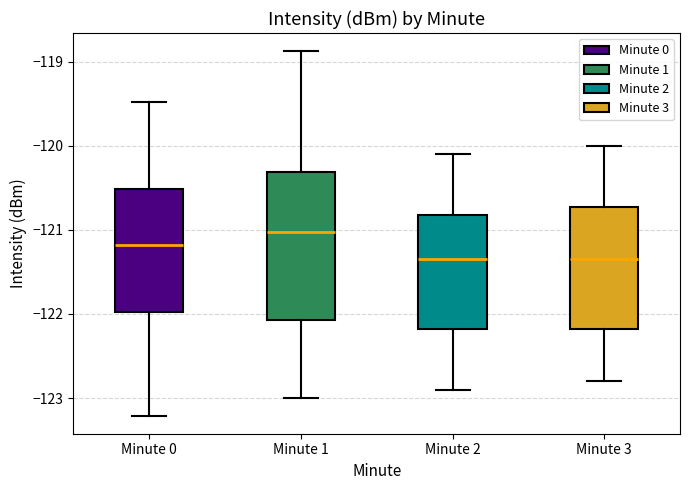

Comparing the boxes themselves (not the whiskers), which one is the tallest?

Minute 1